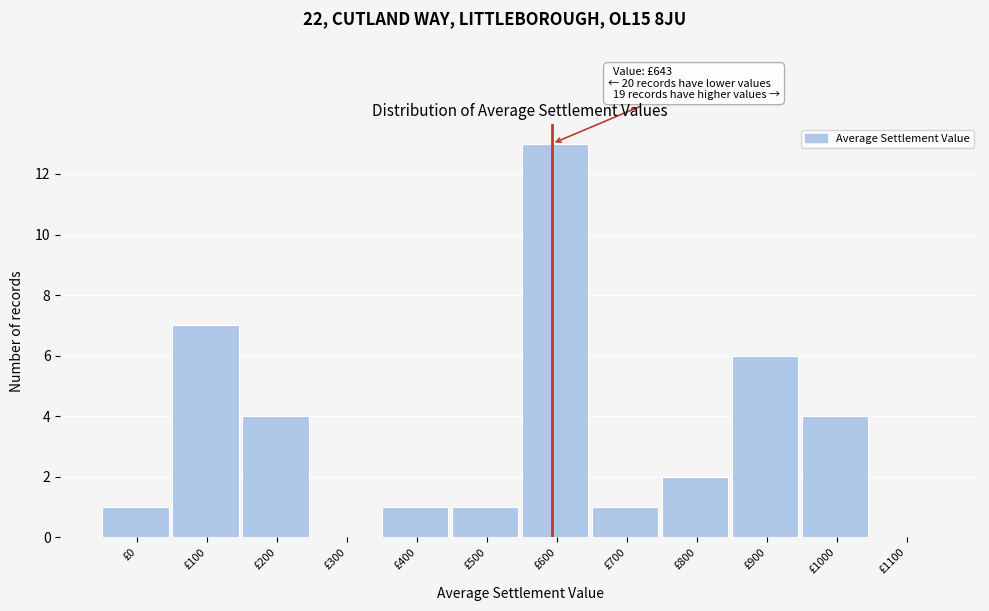

Reading right to left, list all the values displayed in this chart.

£1100=0	£1000=4	£900=6	£800=2	£700=1	£600=13	£500=1	£400=1	£300=0	£200=4	£100=7	£0=1